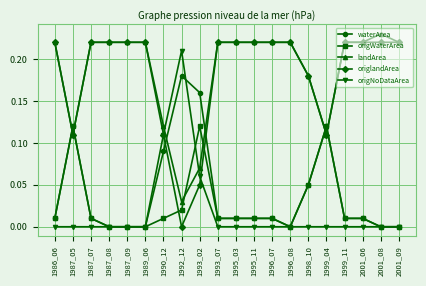

Rank the series by their maximum value, from highest to lowest.

landArea, origlandArea, origNoDataArea, waterArea, origWaterArea